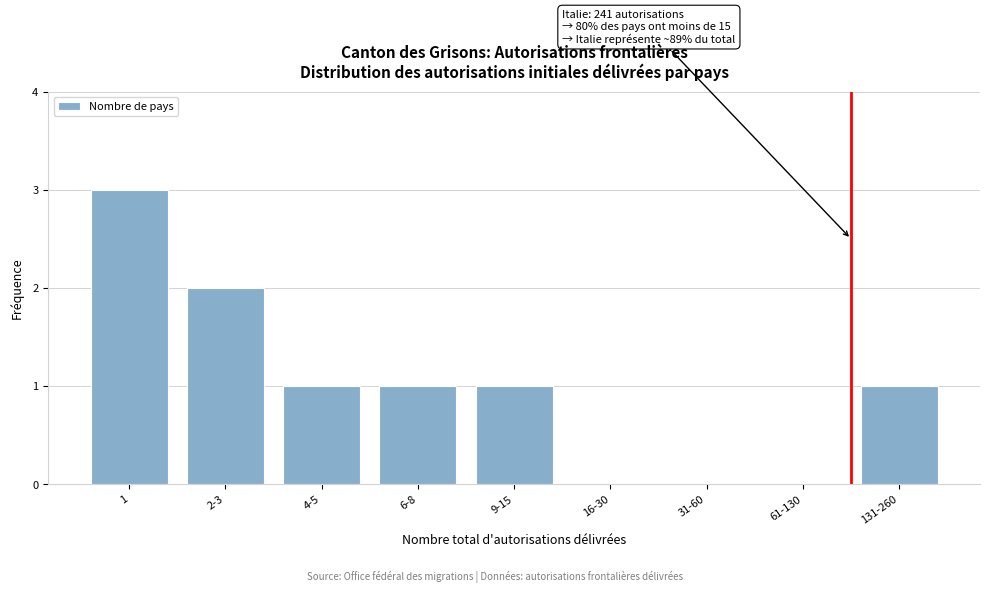

Reading right to left, list all the values displayed in this chart.

131-260=1	61-130=0	31-60=0	16-30=0	9-15=1	6-8=1	4-5=1	2-3=2	1=3